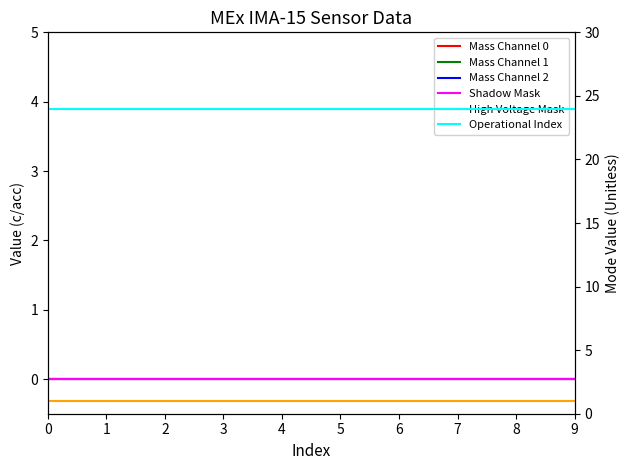

At how many categories does at least one series exceed 4?

10